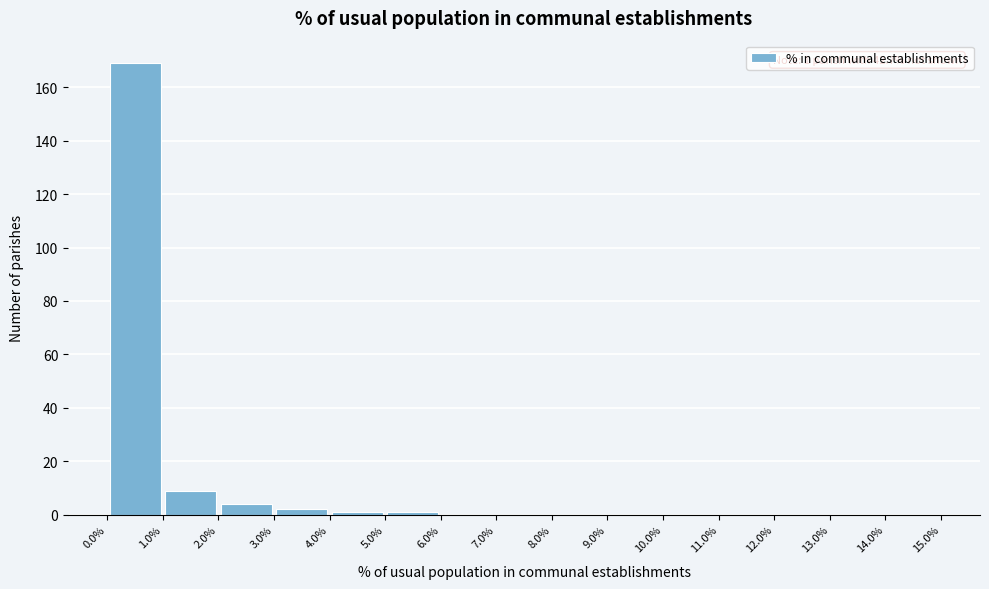

Which range on the x-axis has the tallest bar?

0.0% to 1.0%